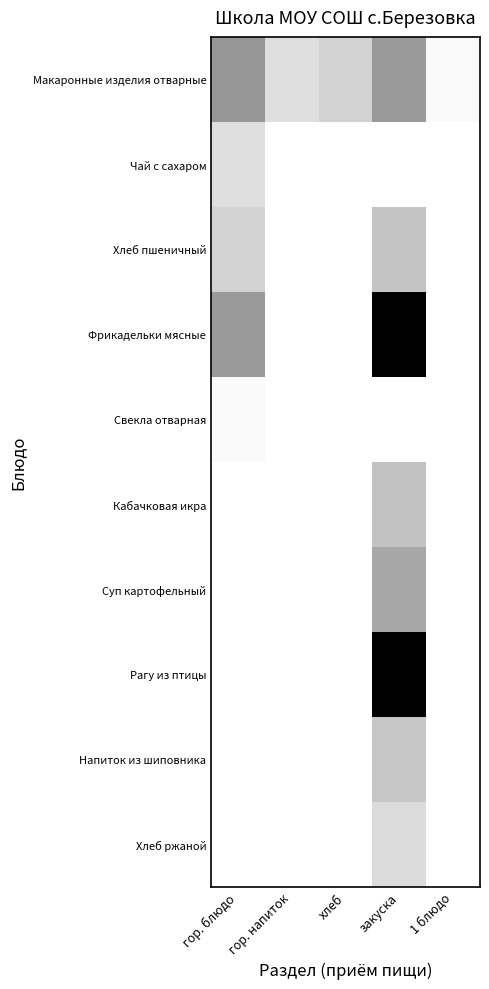

What is the difference between the highest and lowest values at гор. напиток?

60